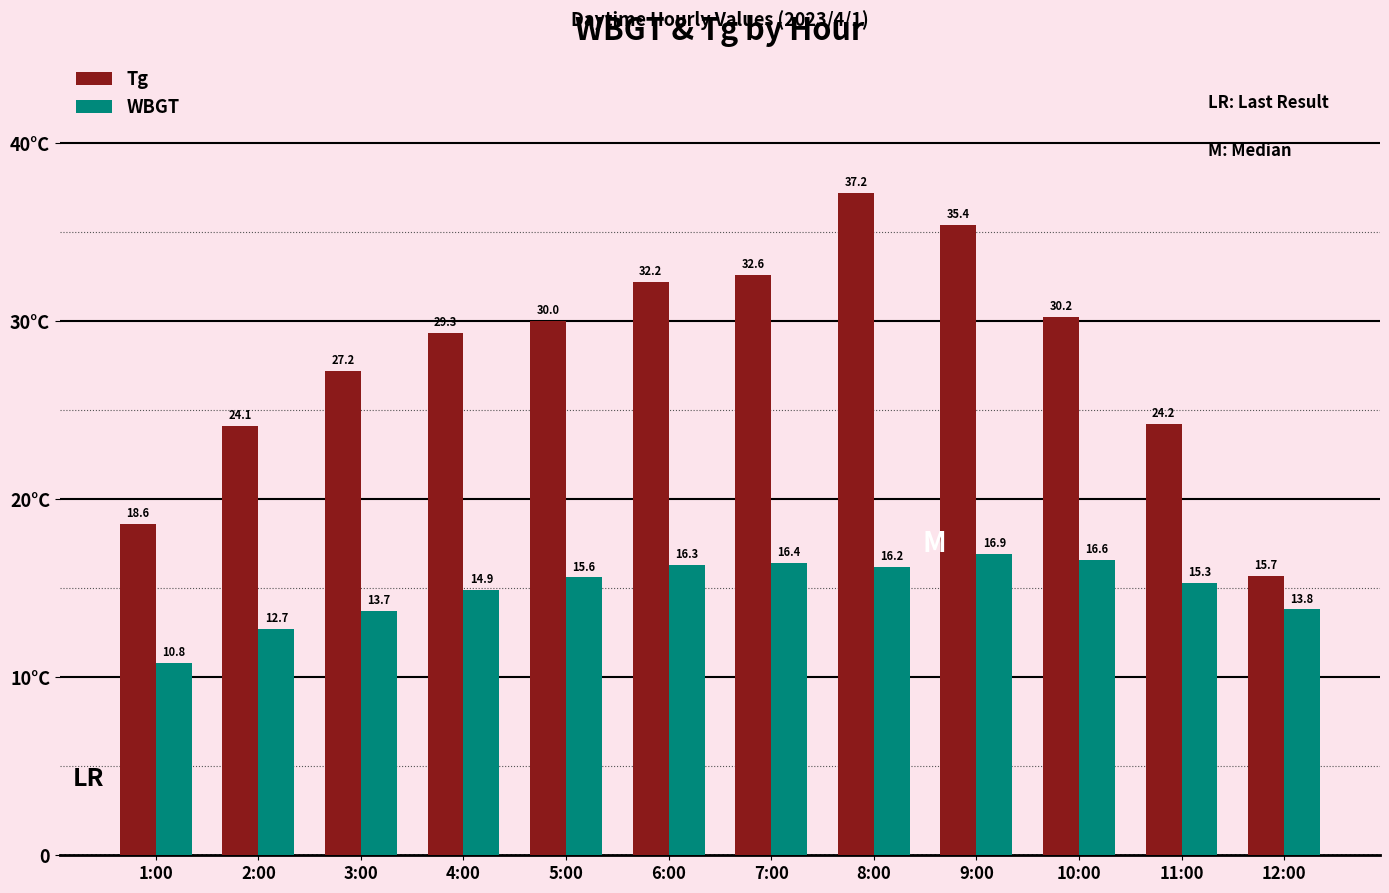

Where is Tg nearest to the value 26?

3:00